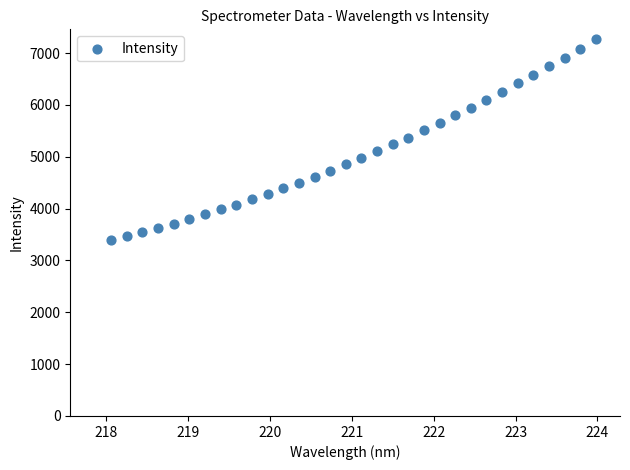

What is the range of X values (max minus min)?

5.9